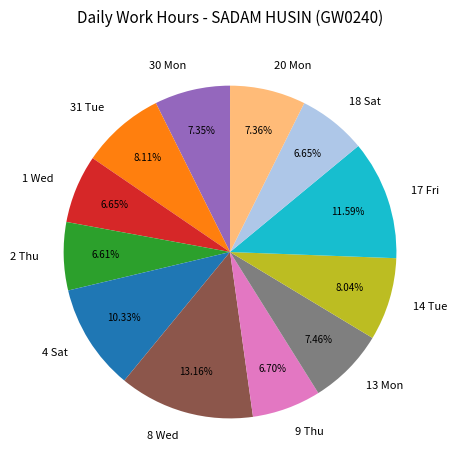

Between 30 Mon and 14 Tue, which is larger?

14 Tue